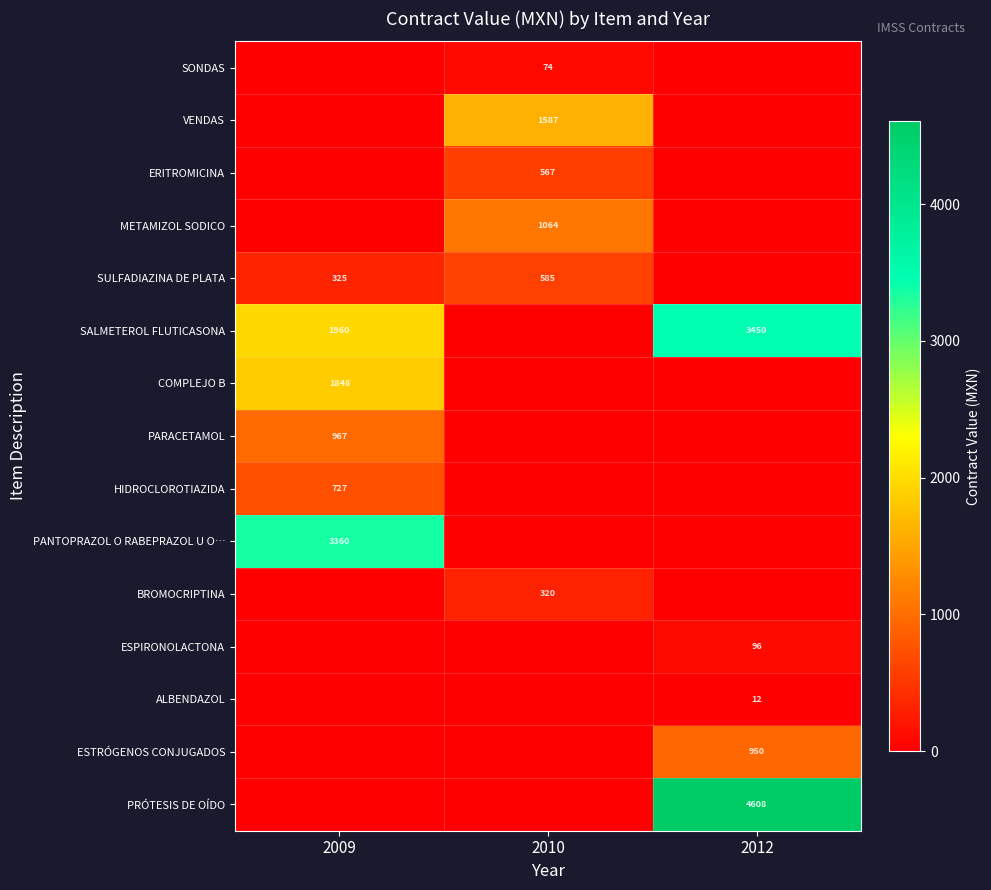

True or false: VENDAS has a value of 1587 at 2010.

True